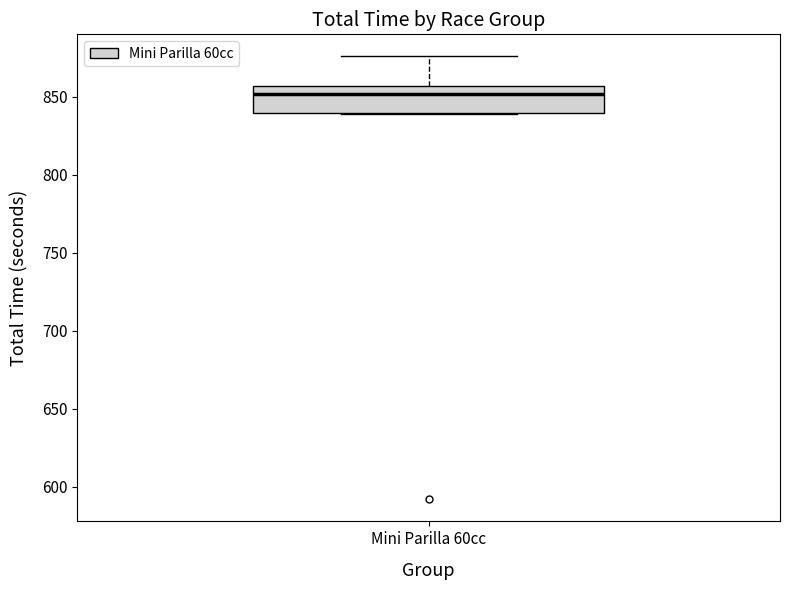

Where is the upper edge of the box for Mini Parilla 60cc on the y-axis? The values are not printed on the chart, so give them approximately, as read against the axis.

855